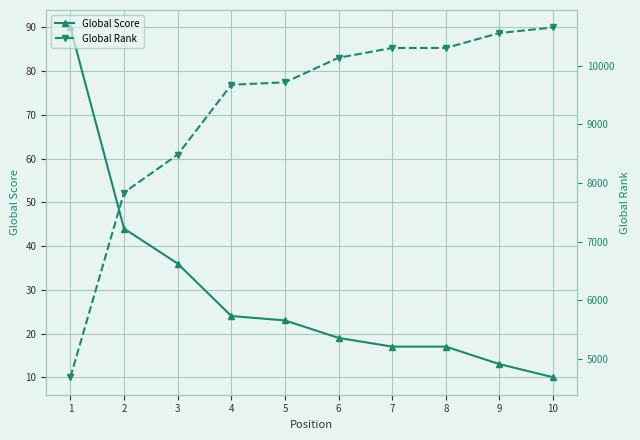

True or false: Global Score has more than 1 interior local peaks.

False